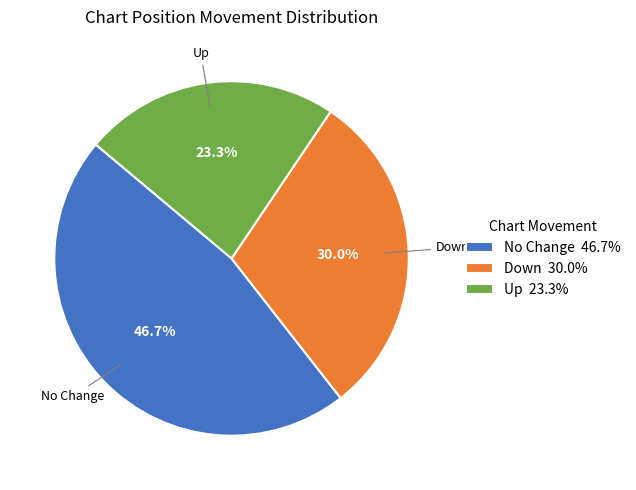

How many segments does this pie chart have?

3